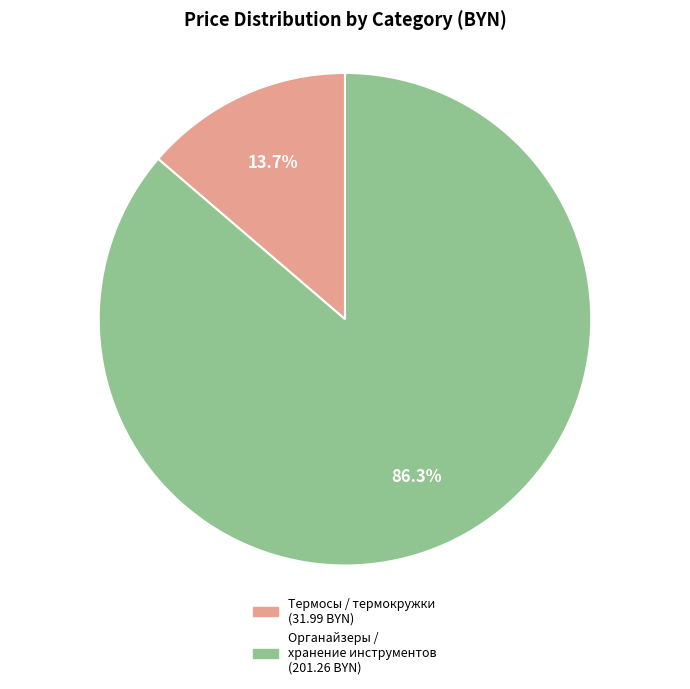

Is there any slice that represents more than half of the pie?

Yes